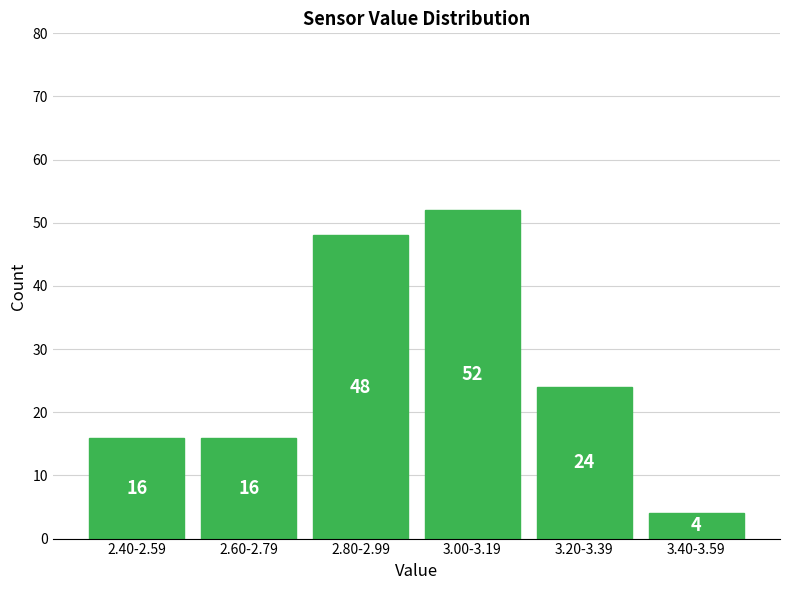

Reading right to left, extract all data points from this chart.

4	24	52	48	16	16